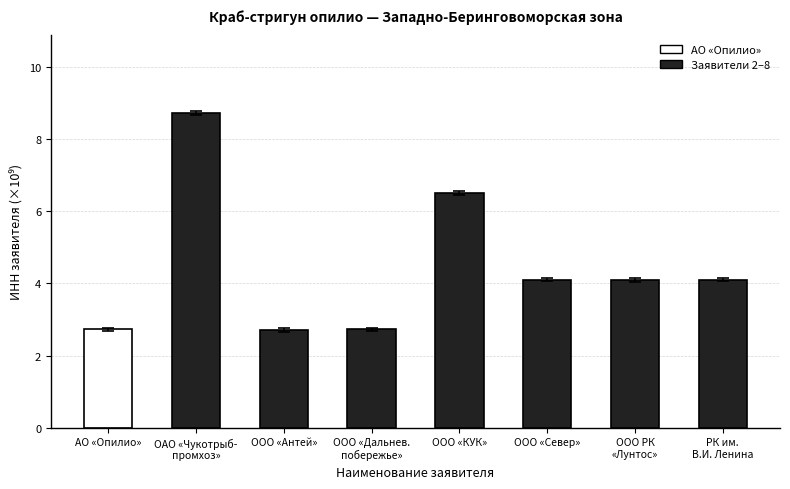

What is the label of the 2nd bar from the left?

ОАО «Чукотрыб-
промхоз»